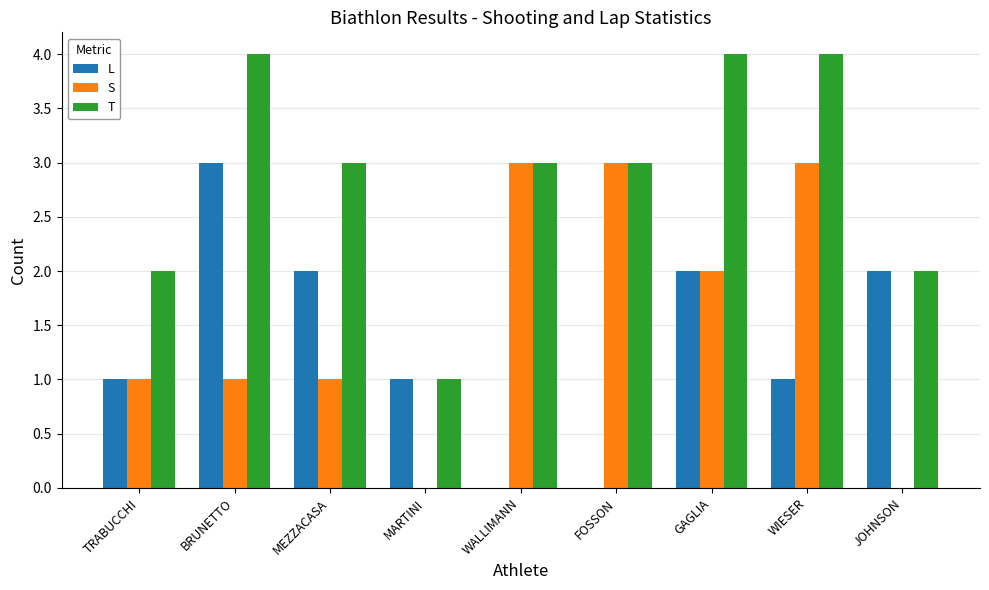

The L series shows 1 at MARTINI. True or false?

True